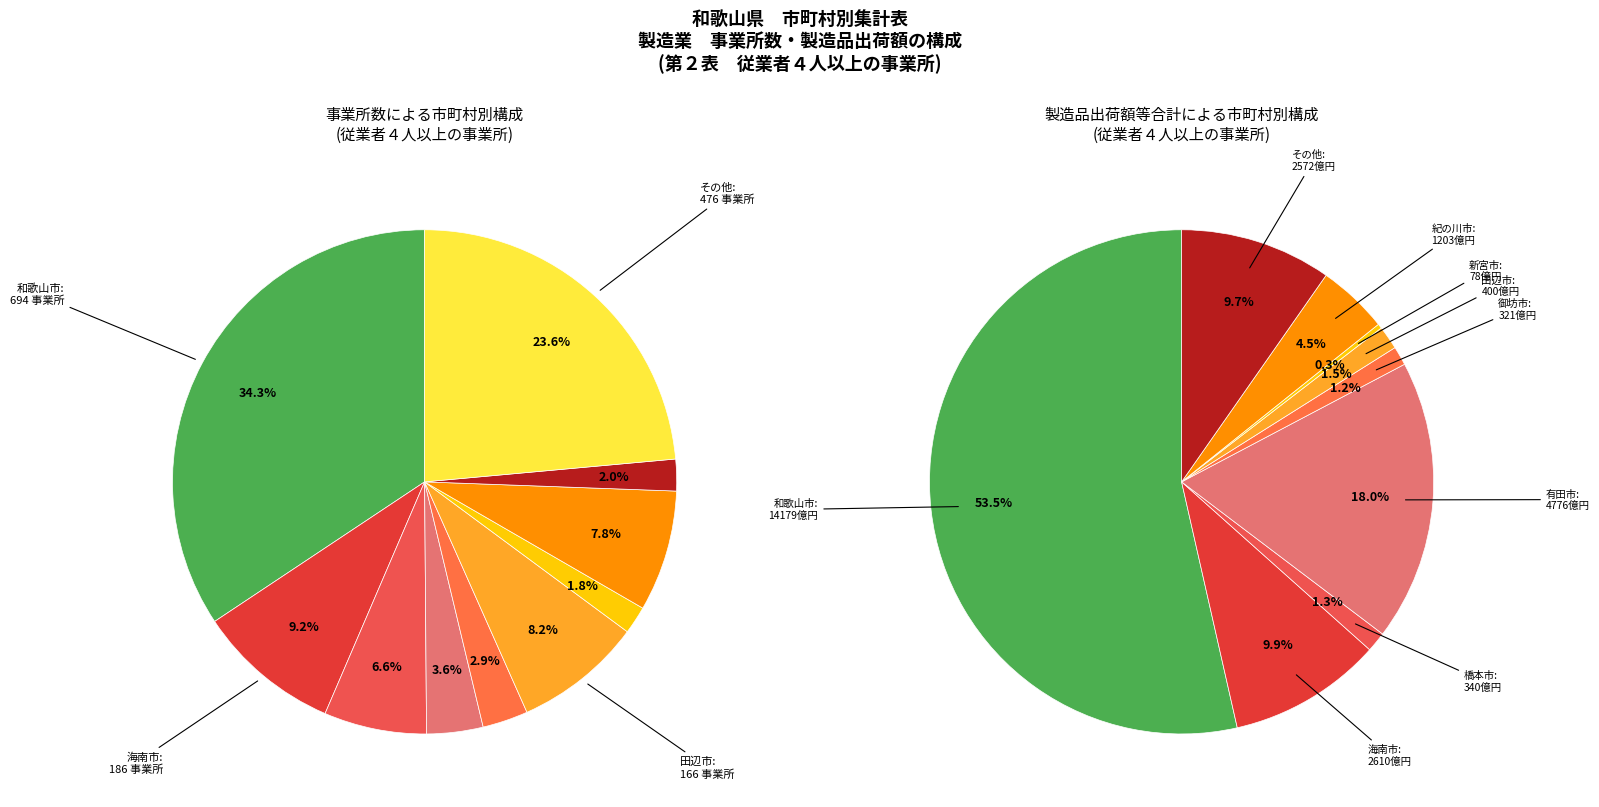

To the nearest percent, what portion does 海南市 represent?

9%